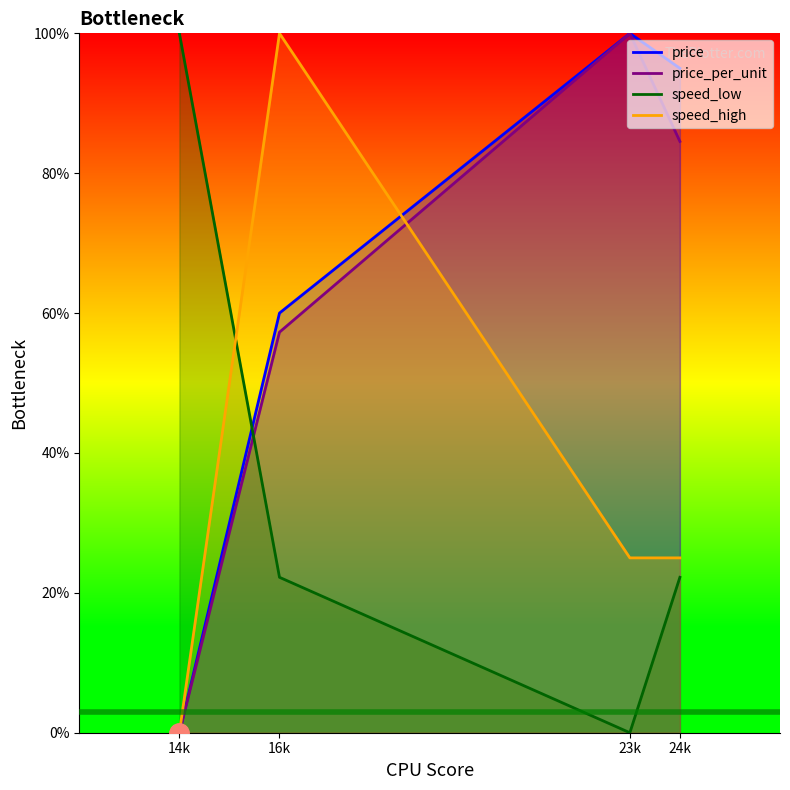

What is the value of the price_per_unit point at the 4th from the left?

84.5